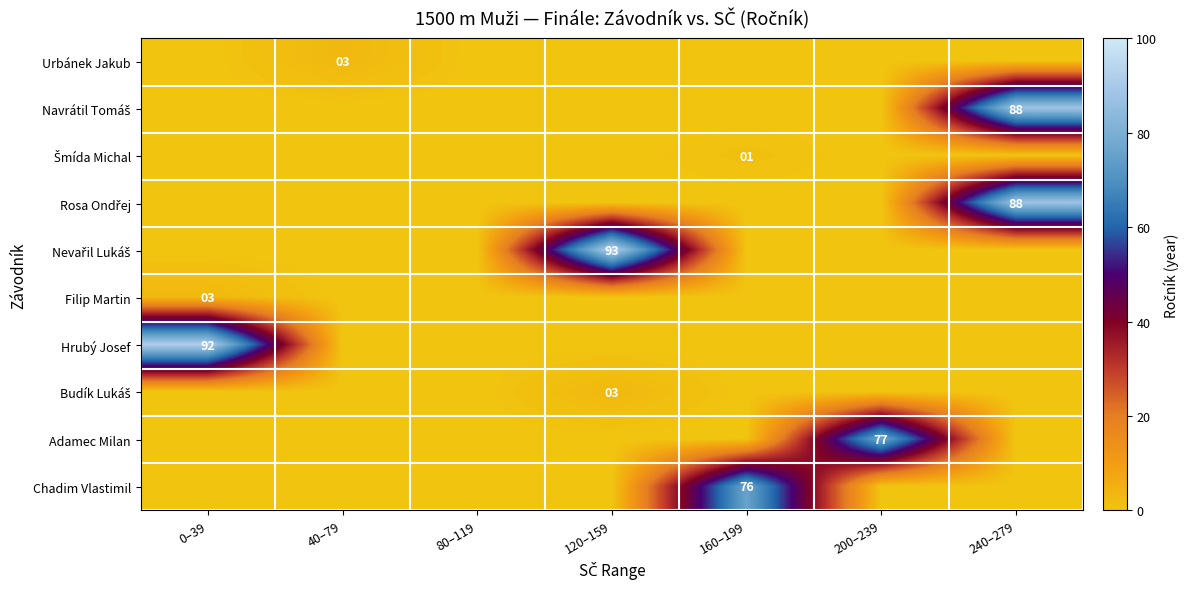

Rank the series by their maximum value, from highest to lowest.

Nevařil Lukáš, Hrubý Josef, Navrátil Tomáš, Rosa Ondřej, Adamec Milan, Chadim Vlastimil, Urbánek Jakub, Filip Martin, Budík Lukáš, Šmída Michal